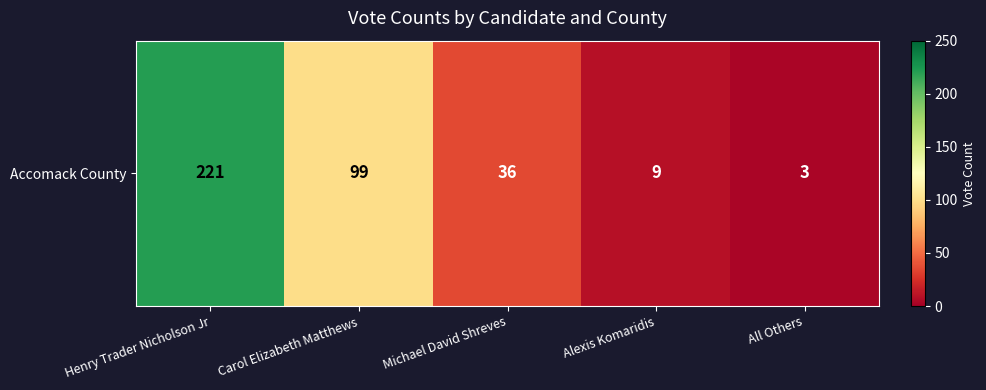

The value at Michael David Shreves is 15. True or false?

False